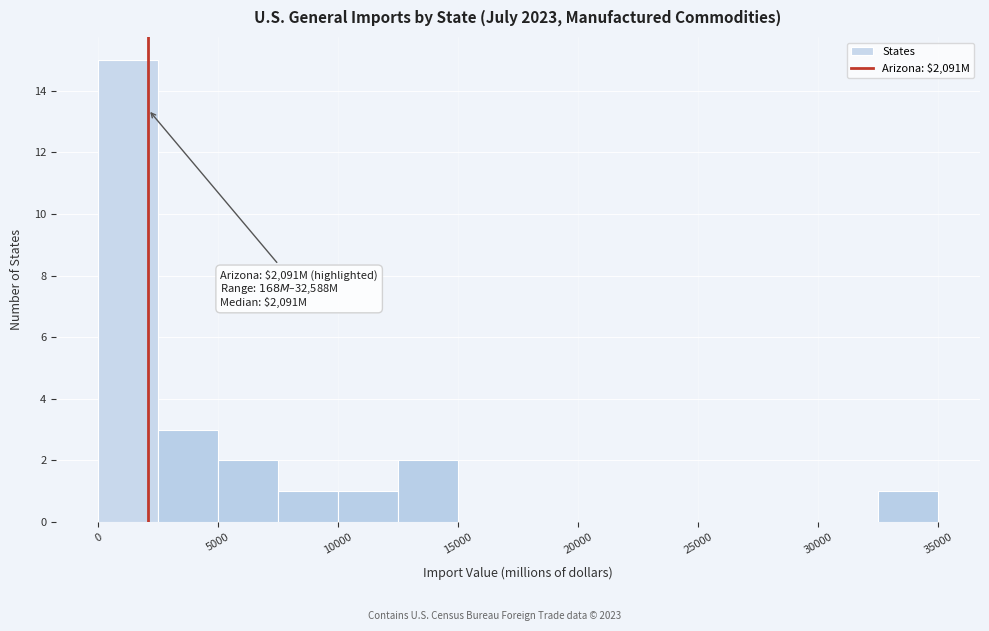

Which range on the x-axis has the tallest bar?

0 to 2500